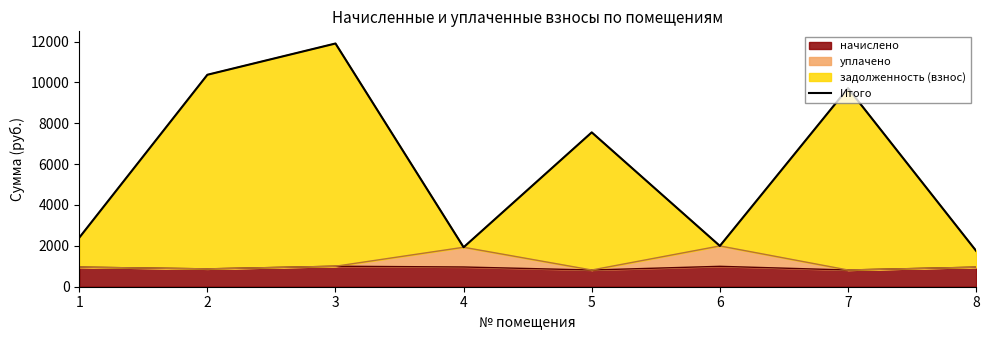

How many values are below 7554?

4